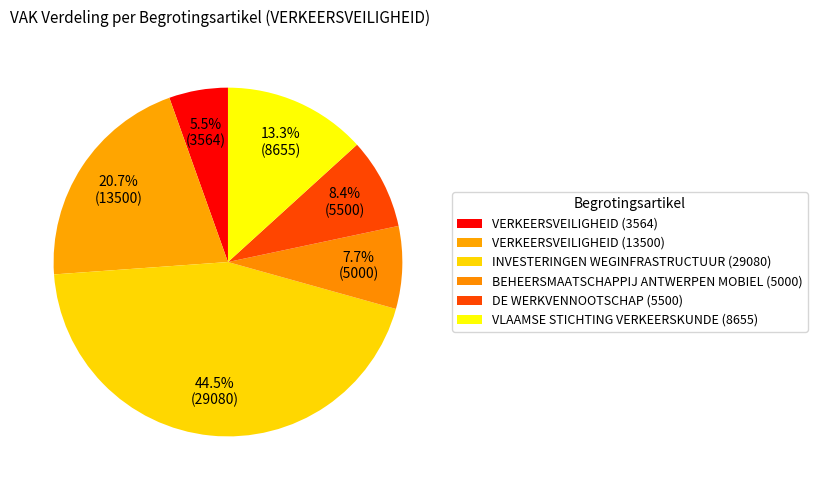

How many segments does this pie chart have?

6